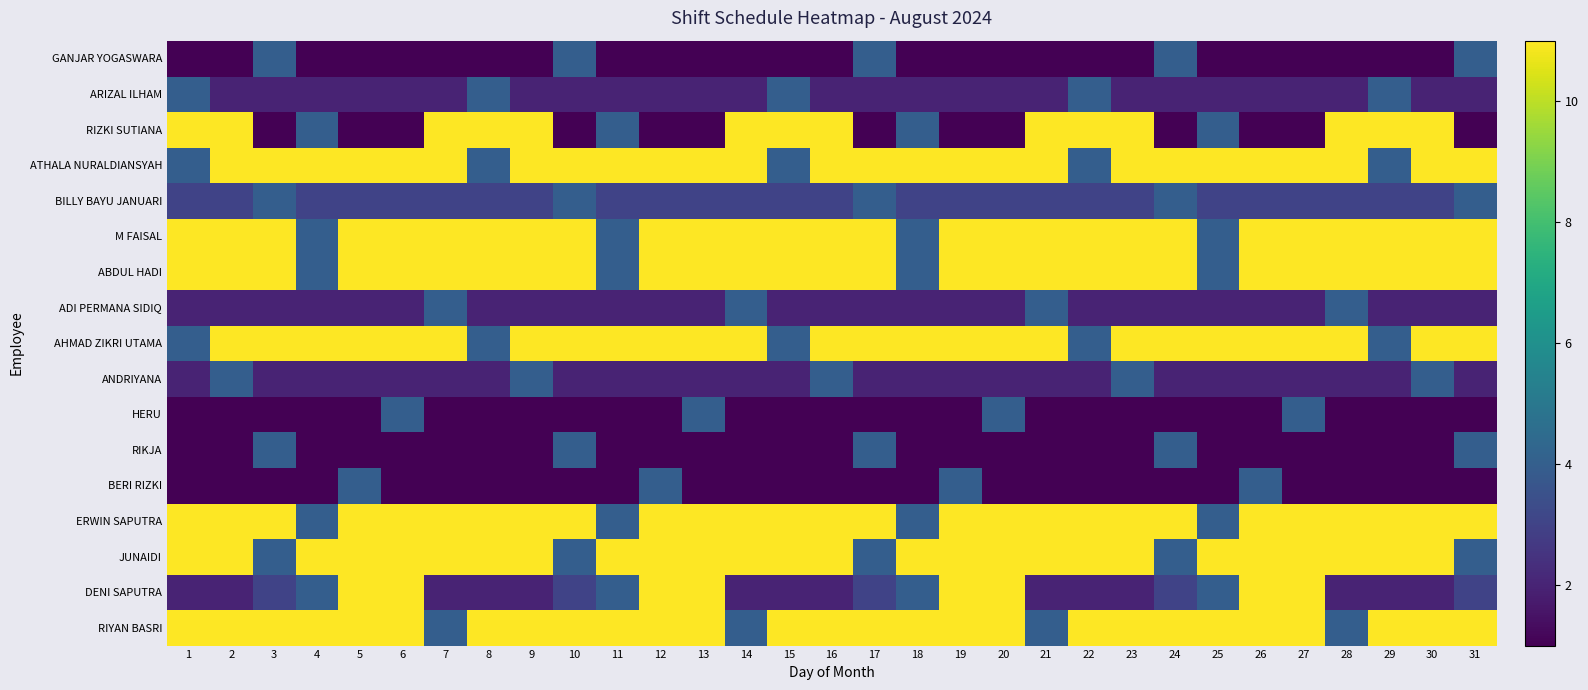

How many data points does each series have?

31